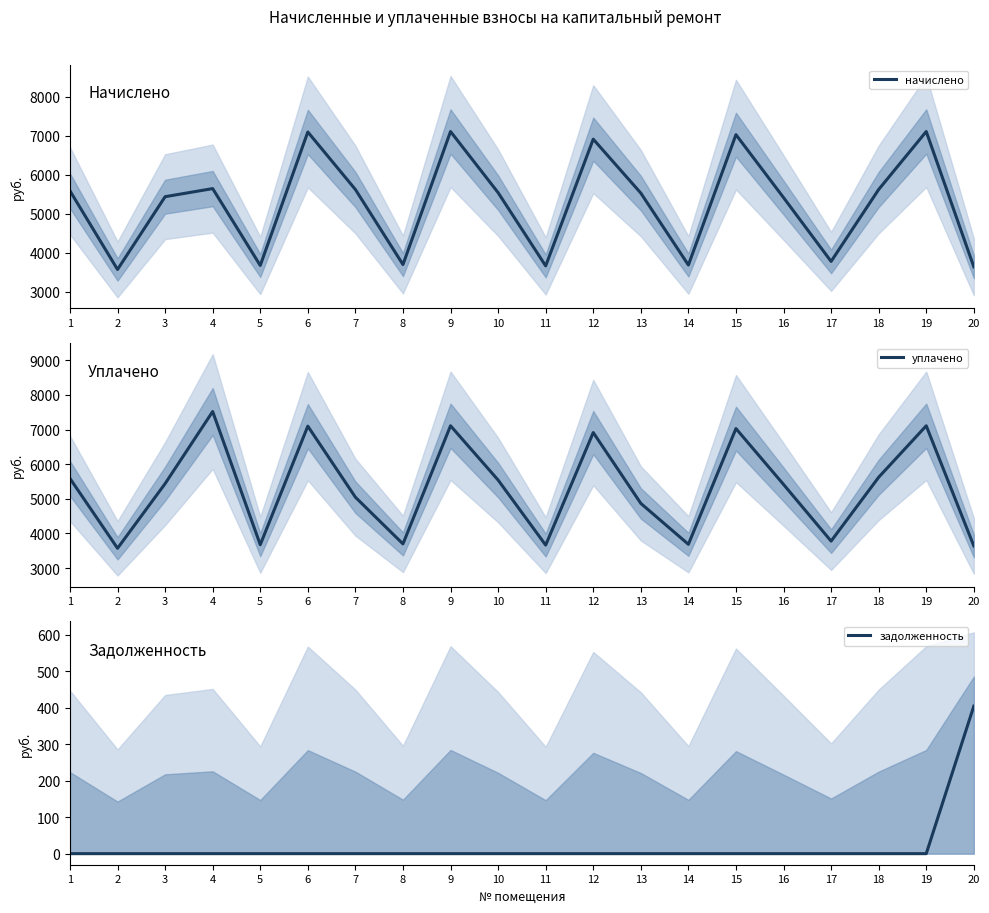

True or false: уплачено has more than 1 points higher than both neighbors.

True